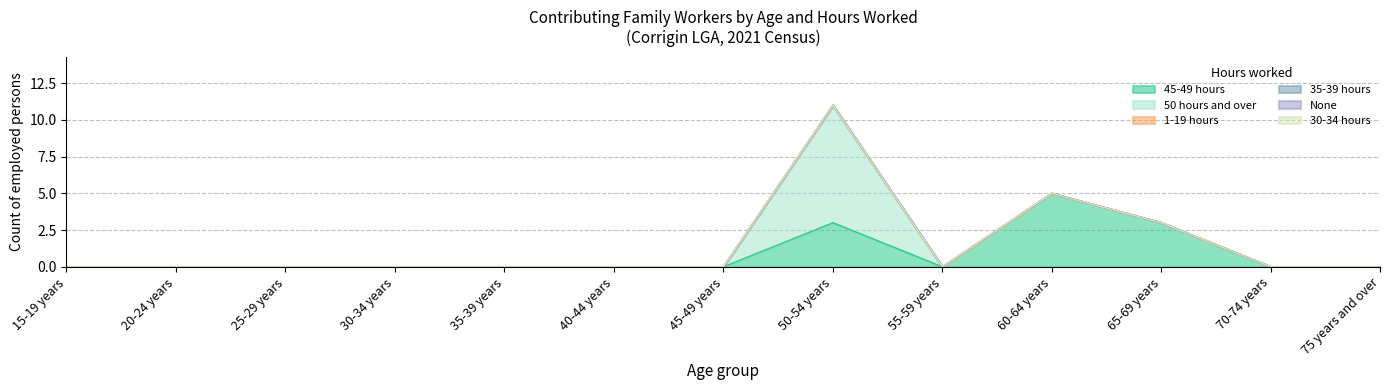

True or false: 45-49 hours and 35-39 hours cross at least once.

False